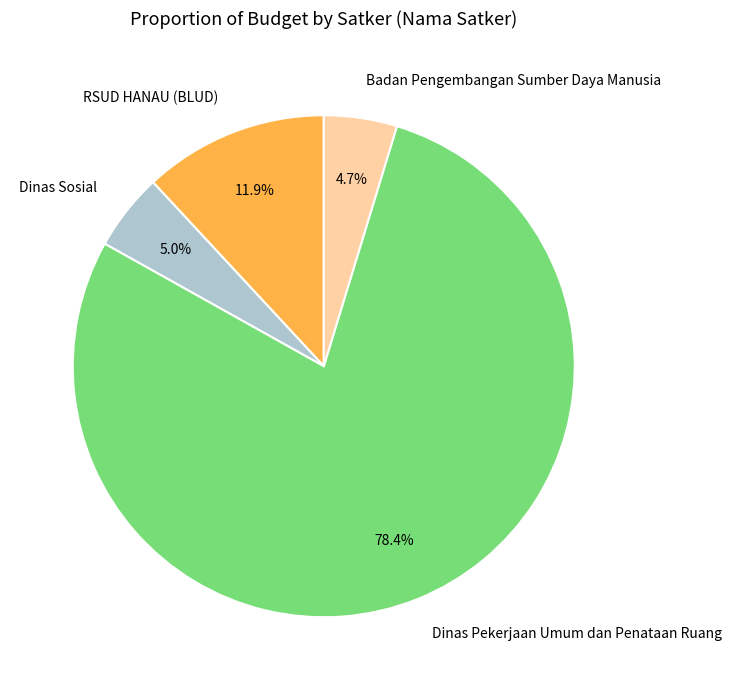

Between Dinas Pekerjaan Umum dan Penataan Ruang and Badan Pengembangan Sumber Daya Manusia, which is larger?

Dinas Pekerjaan Umum dan Penataan Ruang